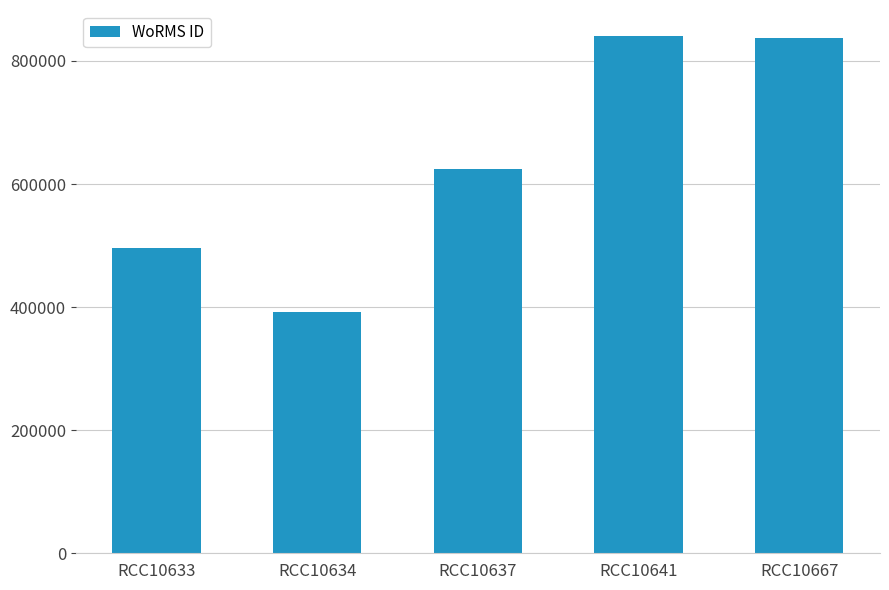

How many bars are there in total?

5